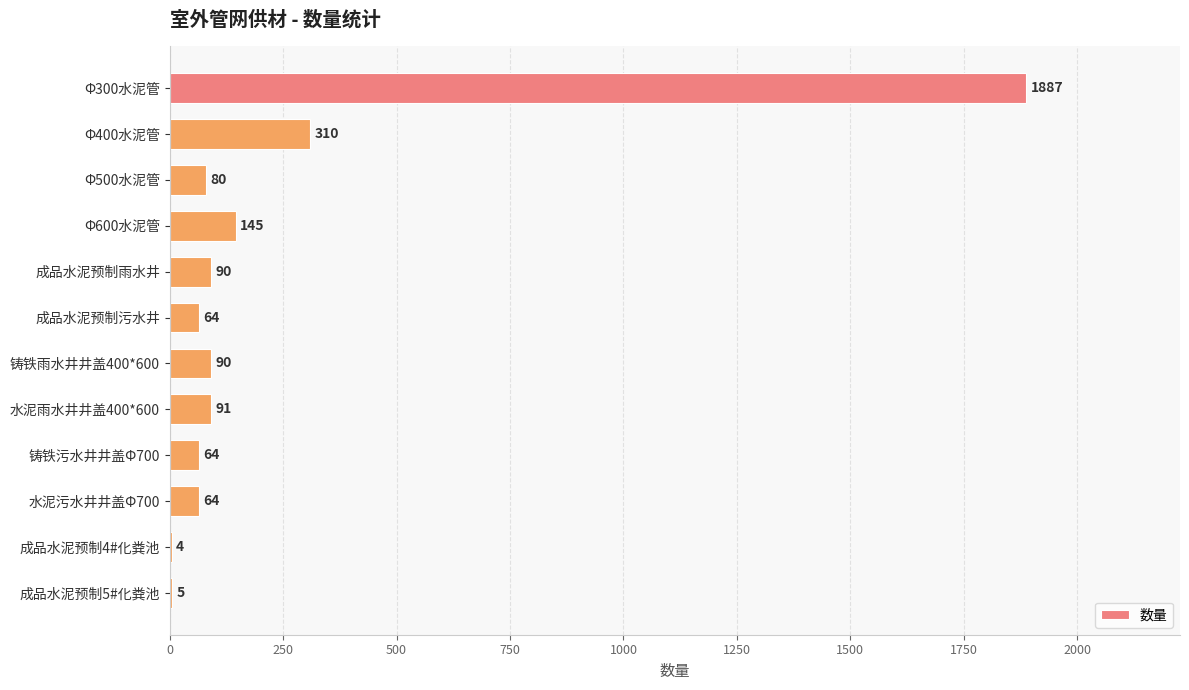

What is the sum of all values?

2894